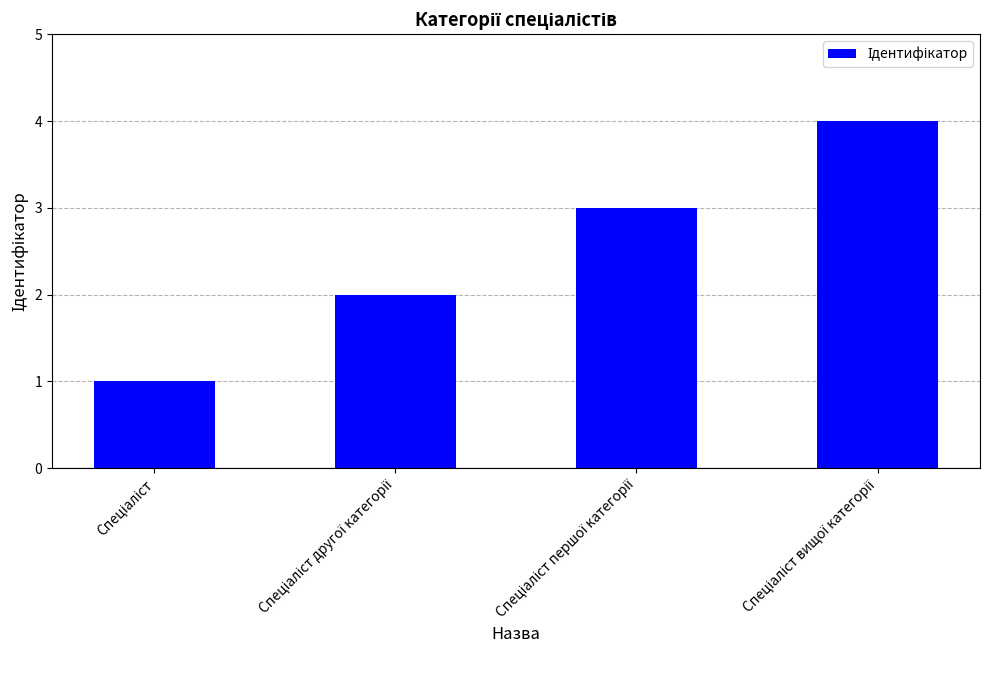

What is the difference between the second highest and second lowest values?

1